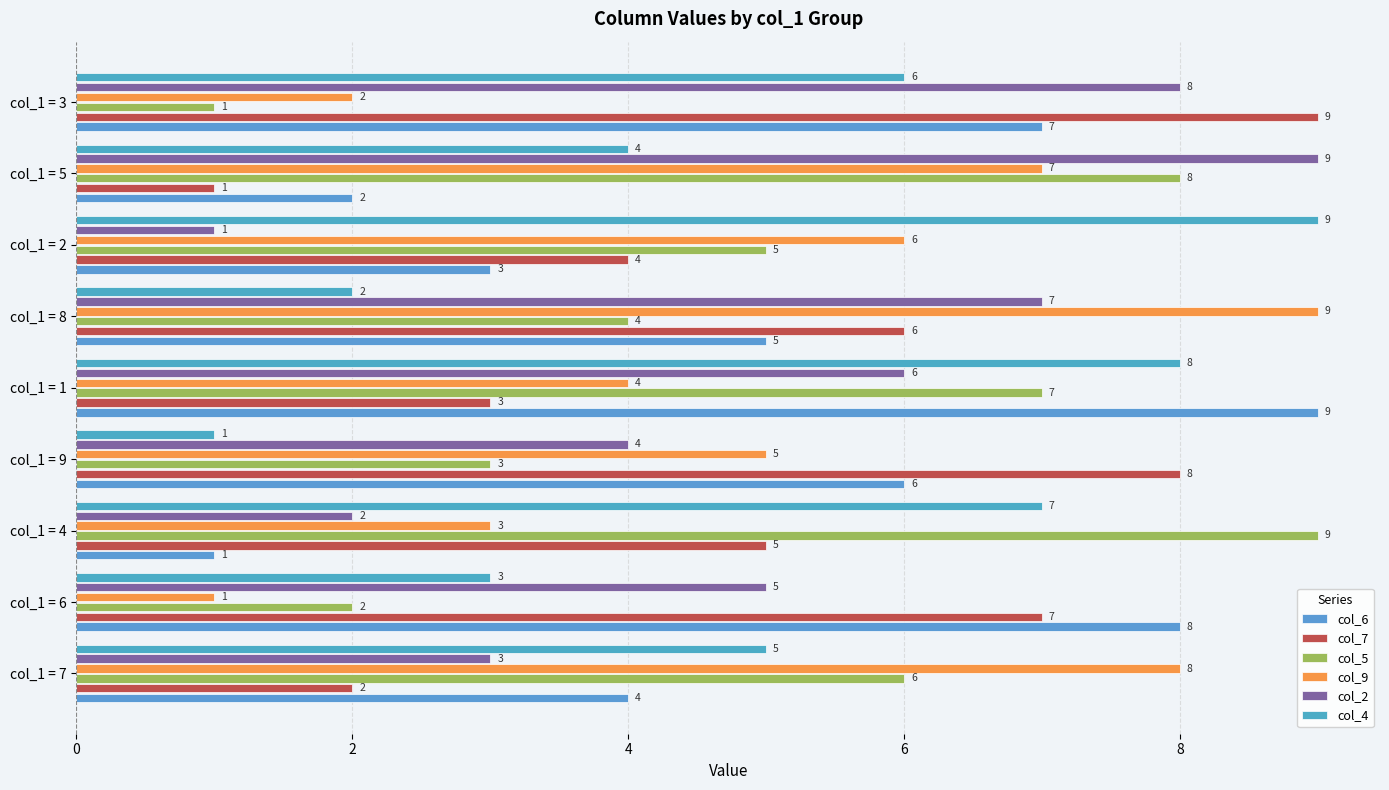

What is the difference between the maximum and second lowest values in the col_7 series?

7